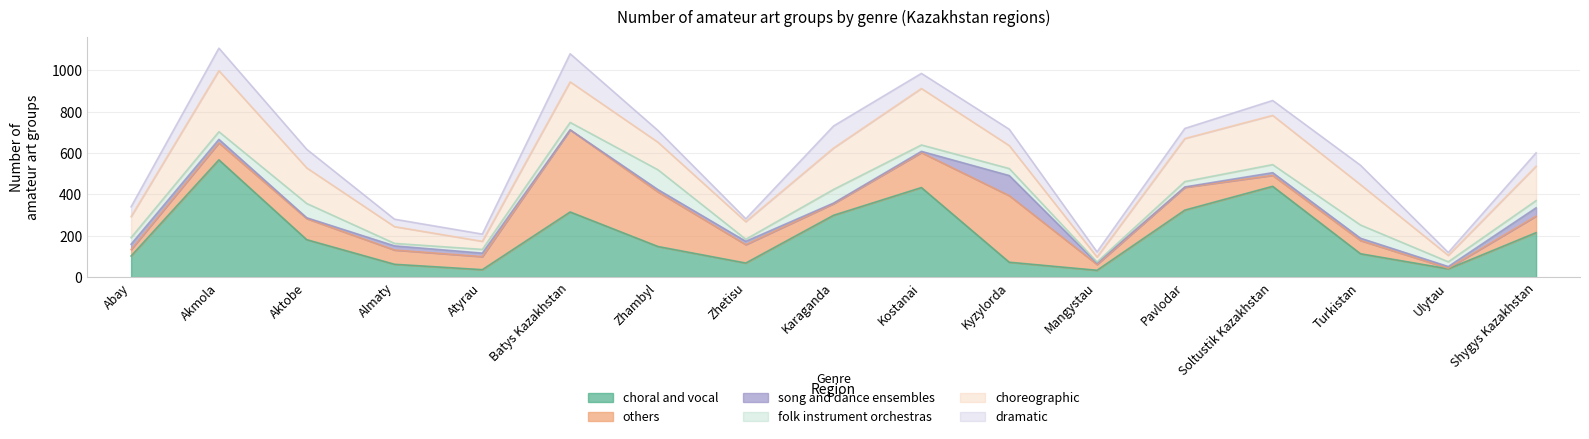

Reading left to right, transcribe all the data shown in this chart.

choral and vocal: Abay=102	Akmola=567	Aktobe=181	Almaty=62	Atyrau=36	Batys Kazakhstan=315	Zhambyl=148	Zhetisu=68	Karaganda=299	Kostanai=433	Kyzylorda=72	Mangystau=33	Pavlodar=324	Soltustik Kazakhstan=439	Turkistan=113	Ulytau=40	Shygys Kazakhstan=215
others: Abay=31	Akmola=82	Aktobe=102	Almaty=69	Atyrau=63	Batys Kazakhstan=397	Zhambyl=264	Zhetisu=89	Karaganda=56	Kostanai=169	Kyzylorda=322	Mangystau=28	Pavlodar=110	Soltustik Kazakhstan=53	Turkistan=64	Ulytau=3	Shygys Kazakhstan=80
song and dance ensembles: Abay=26	Akmola=17	Aktobe=4	Almaty=20	Atyrau=17	Batys Kazakhstan=0	Zhambyl=11	Zhetisu=16	Karaganda=3	Kostanai=6	Kyzylorda=97	Mangystau=7	Pavlodar=2	Soltustik Kazakhstan=13	Turkistan=11	Ulytau=8	Shygys Kazakhstan=40
folk instrument orchestras: Abay=32	Akmola=37	Aktobe=69	Almaty=12	Atyrau=18	Batys Kazakhstan=36	Zhambyl=96	Zhetisu=10	Karaganda=66	Kostanai=31	Kyzylorda=34	Mangystau=5	Pavlodar=26	Soltustik Kazakhstan=39	Turkistan=64	Ulytau=23	Shygys Kazakhstan=35
choreographic: Abay=101	Akmola=295	Aktobe=172	Almaty=81	Atyrau=39	Batys Kazakhstan=196	Zhambyl=133	Zhetisu=85	Karaganda=200	Kostanai=273	Kyzylorda=111	Mangystau=24	Pavlodar=208	Soltustik Kazakhstan=238	Turkistan=195	Ulytau=31	Shygys Kazakhstan=166
dramatic: Abay=48	Akmola=109	Aktobe=90	Almaty=36	Atyrau=35	Batys Kazakhstan=136	Zhambyl=57	Zhetisu=14	Karaganda=107	Kostanai=73	Kyzylorda=79	Mangystau=25	Pavlodar=49	Soltustik Kazakhstan=72	Turkistan=94	Ulytau=14	Shygys Kazakhstan=65